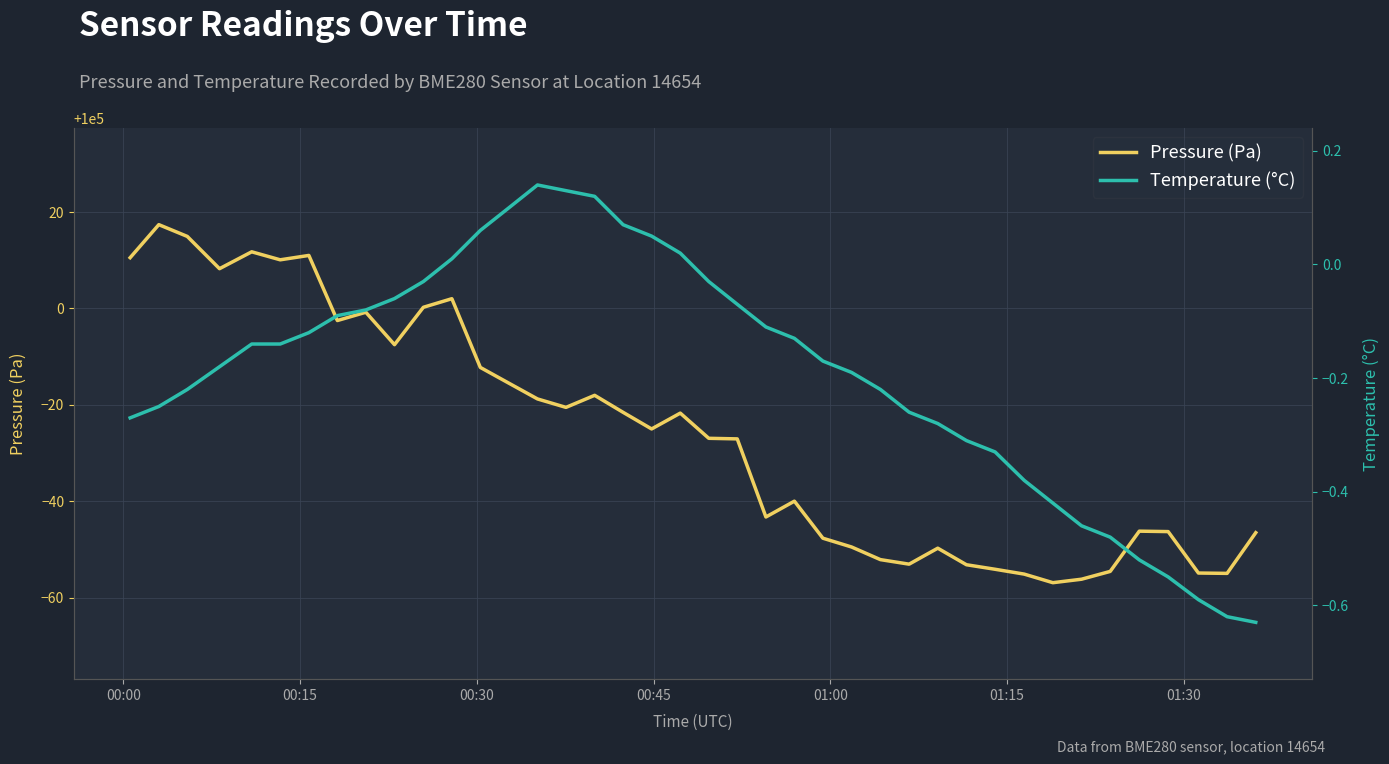

Reading left to right, transcribe all the data shown in this chart.

Pressure (Pa): 100010.5	100017.4	100014.9	100008.2	100011.8	100010.1	100011.0	99997.5	99999.2	99992.5	100000.2	100002.0	99987.8	99984.5	99981.2	99979.5	99982.0	99978.5	99975.0	99978.3	99973.1	99973.0	99956.8	99960.1	99952.4	99950.6	99947.9	99947.0	99950.3	99946.9	99945.9	99944.9	99943.2	99943.9	99945.5	99953.8	99953.8	99945.2	99945.1	99953.5
Temperature (°C): -0.3	-0.2	-0.2	-0.2	-0.1	-0.1	-0.1	-0.1	-0.1	-0.1	-0.0	0.0	0.1	0.1	0.1	0.1	0.1	0.1	0.1	0.0	-0.0	-0.1	-0.1	-0.1	-0.2	-0.2	-0.2	-0.3	-0.3	-0.3	-0.3	-0.4	-0.4	-0.5	-0.5	-0.5	-0.6	-0.6	-0.6	-0.6